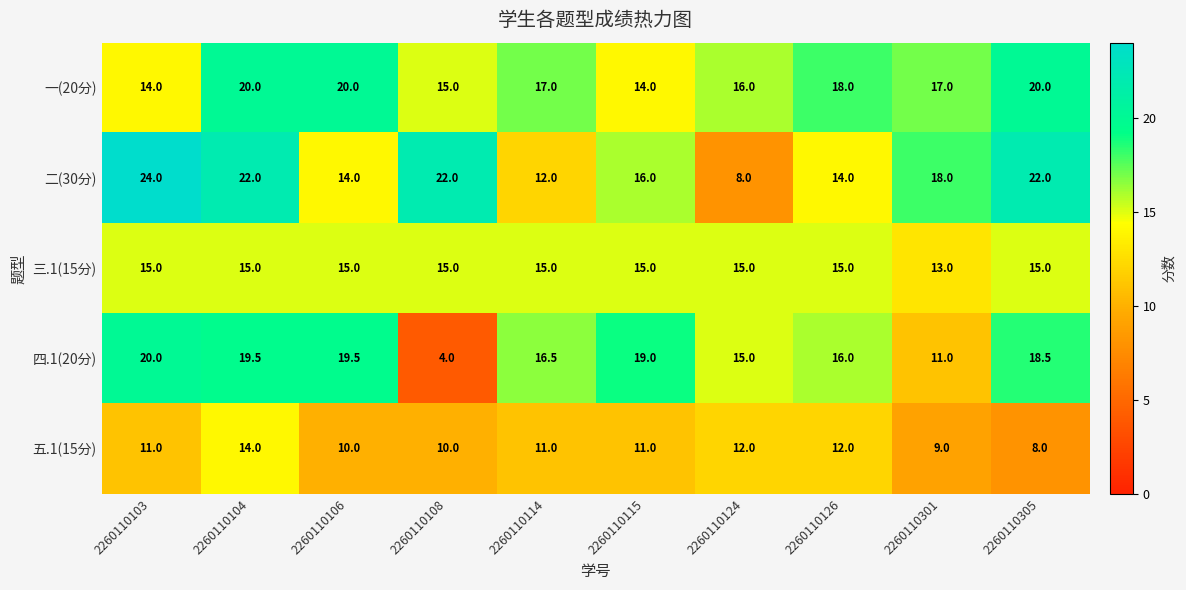

At which label does 四.1(20分) first exceed 18?

2260110103